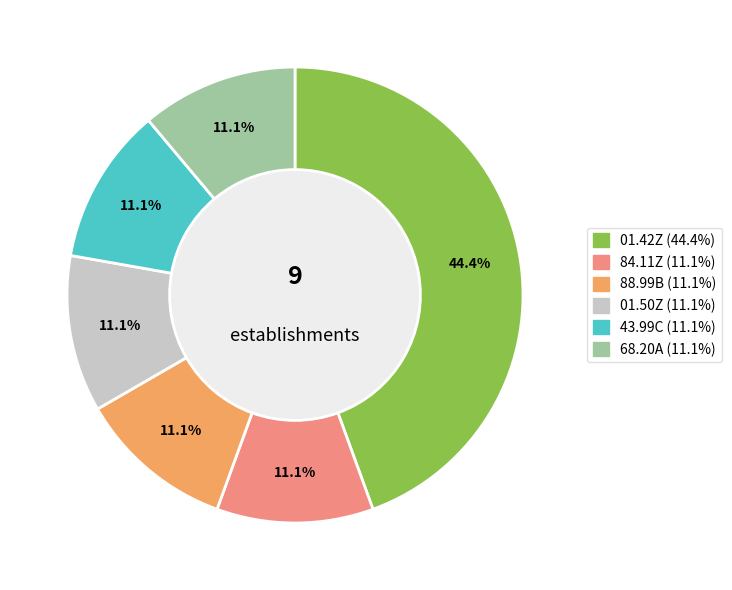

Does any single category account for the majority?

No